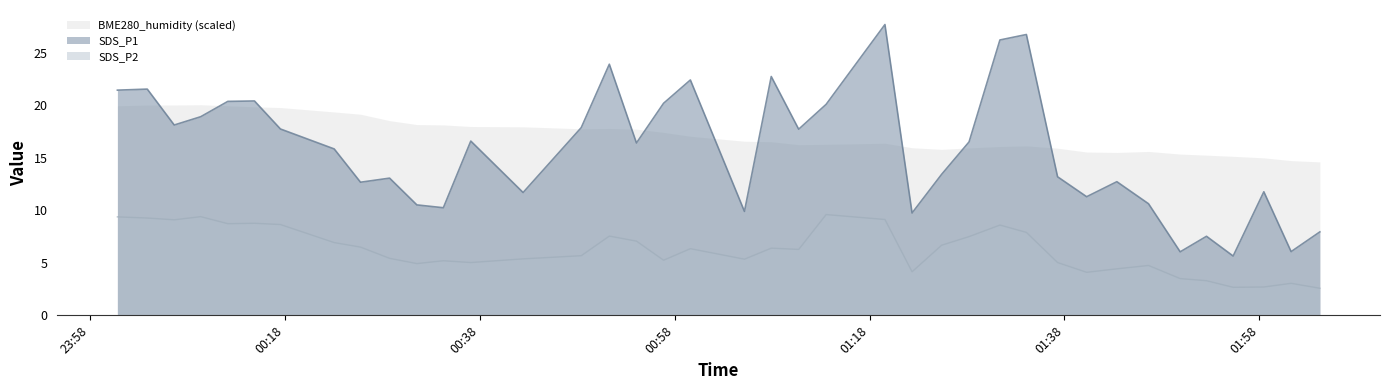

How many lines are shown in the chart?

3